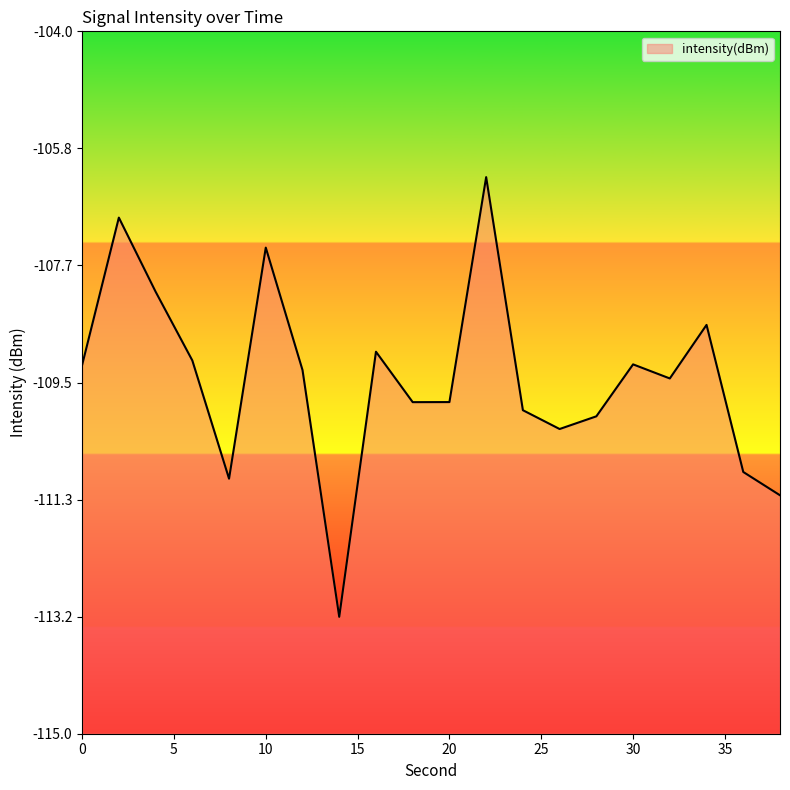

Which category has the lowest value across all series?

14